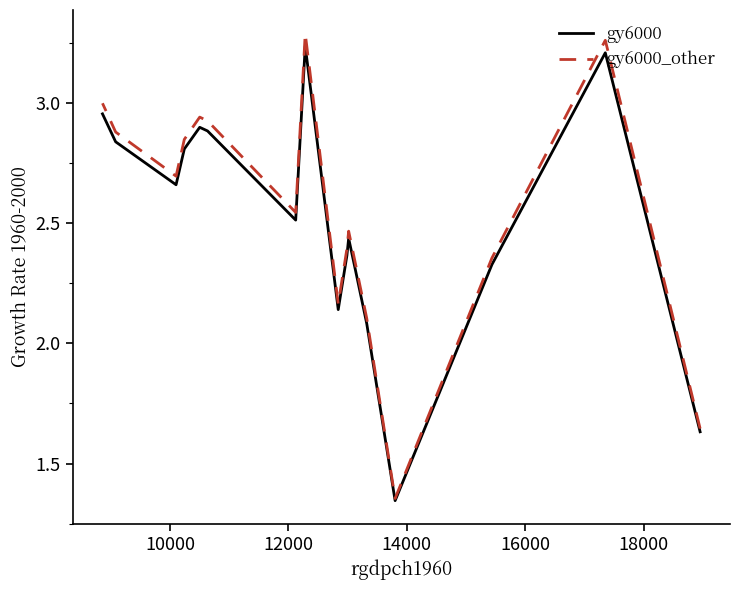

True or false: gy6000_other and gy6000 intersect in this chart.

False